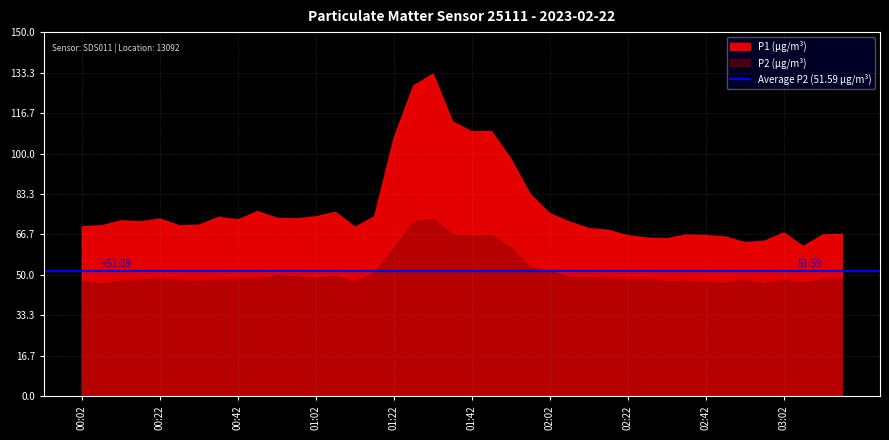

How many lines are shown in the chart?

2